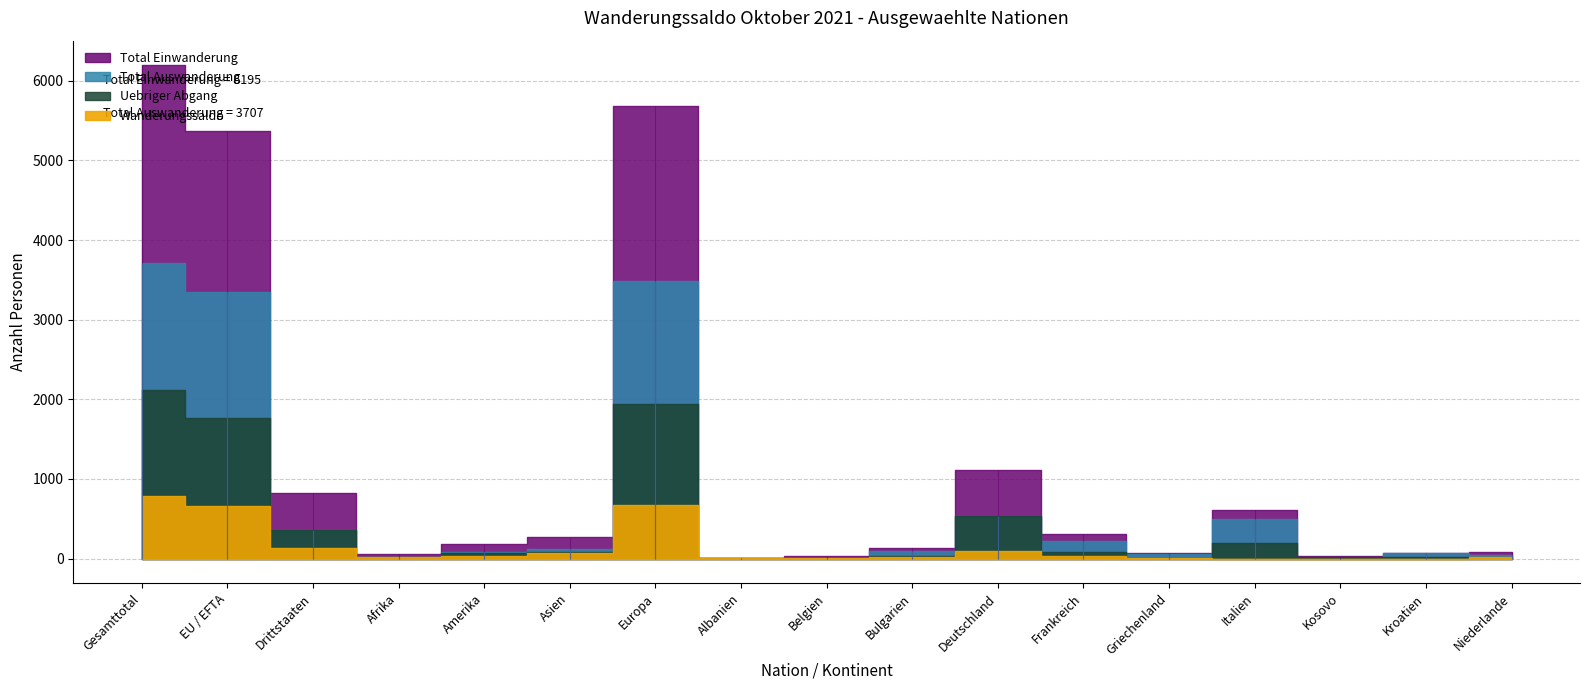

True or false: Total Auswanderung has more than 2 points higher than both neighbors.

True